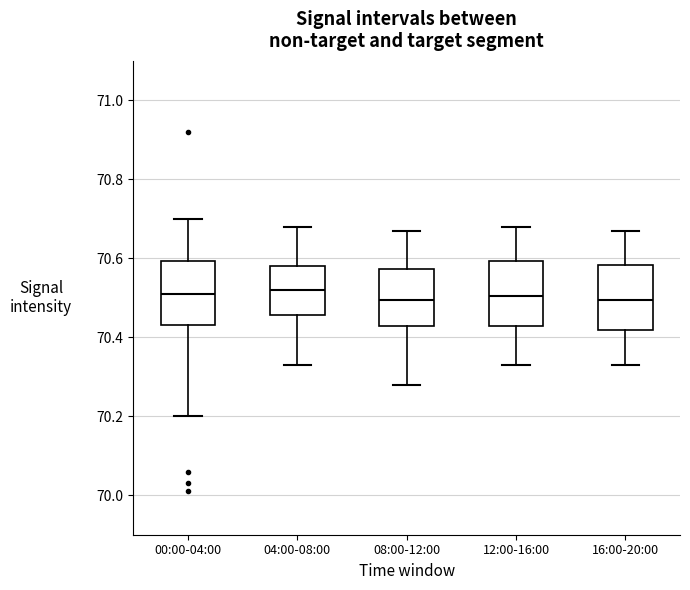

Reading left to right, transcribe this box plot: for each box, give where its median line is, the range the box spans, and where its two whiskers end, as read against the y-axis. The values are not printed on the chart, so give them approximately, as read against the axis.

00:00-04:00: median 70.52, box 70.44 to 70.60, whiskers 70.20 to 70.70
04:00-08:00: median 70.52, box 70.46 to 70.58, whiskers 70.34 to 70.68
08:00-12:00: median 70.50, box 70.42 to 70.58, whiskers 70.28 to 70.68
12:00-16:00: median 70.50, box 70.42 to 70.60, whiskers 70.34 to 70.68
16:00-20:00: median 70.50, box 70.42 to 70.58, whiskers 70.34 to 70.68